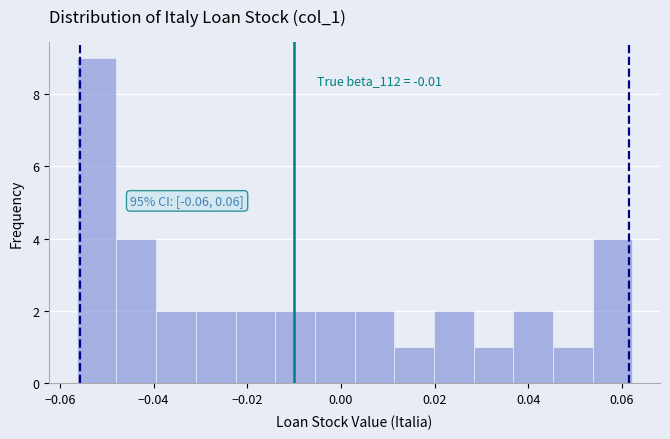

Which range on the x-axis has the tallest bar?

-0.056 to -0.048